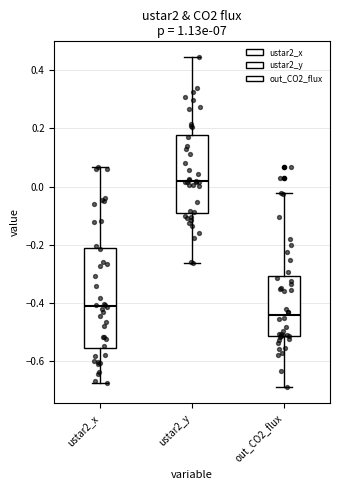

Which box has the highest median line?

ustar2_y